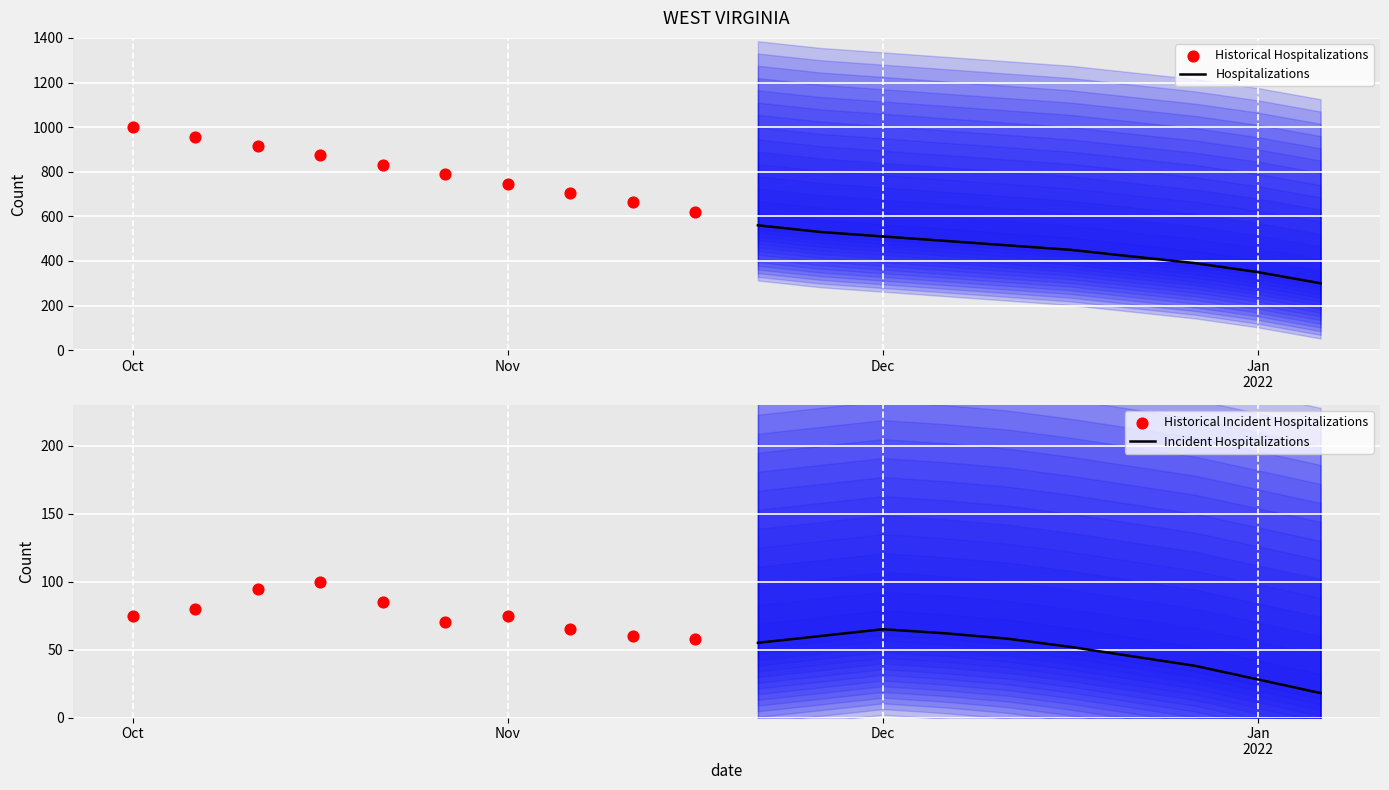

Which series has the largest total across all categories?

Historical Hospitalizations